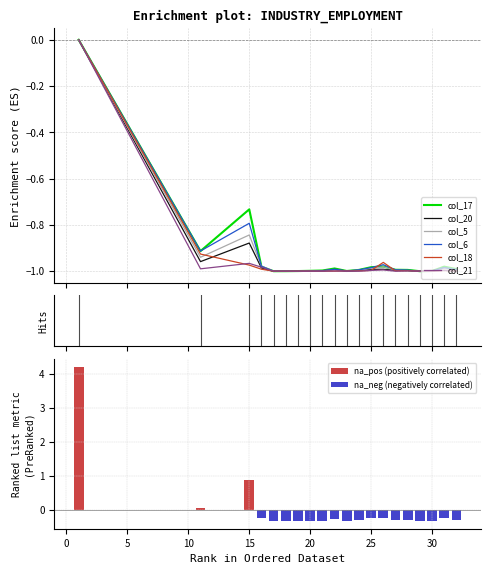

Rank the categories by col_17 (male regular) value from highest to lowest.

1, 15, 11, 26, 31, 16, 25, 22, 32, 27, 24, 28, 21, 20, 23, 30, 19, 18, 17, 29